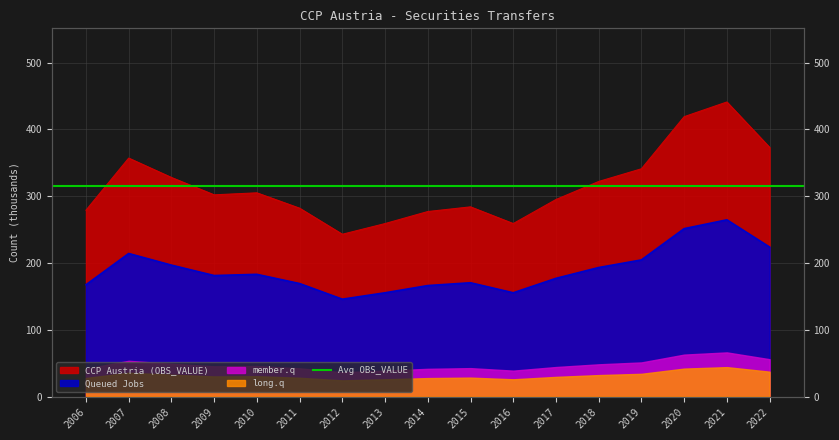

Is it true that the value at 2007 is 357?

True